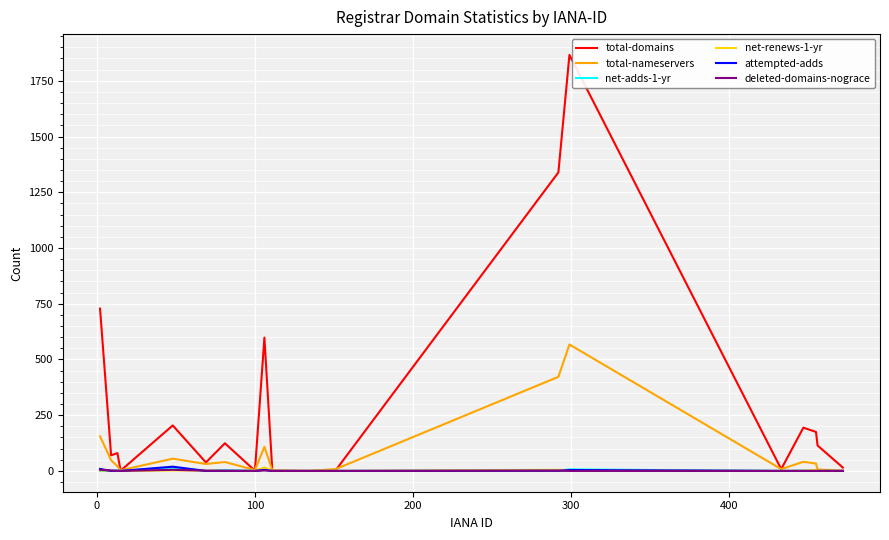

Which series has the largest total across all categories?

total-domains